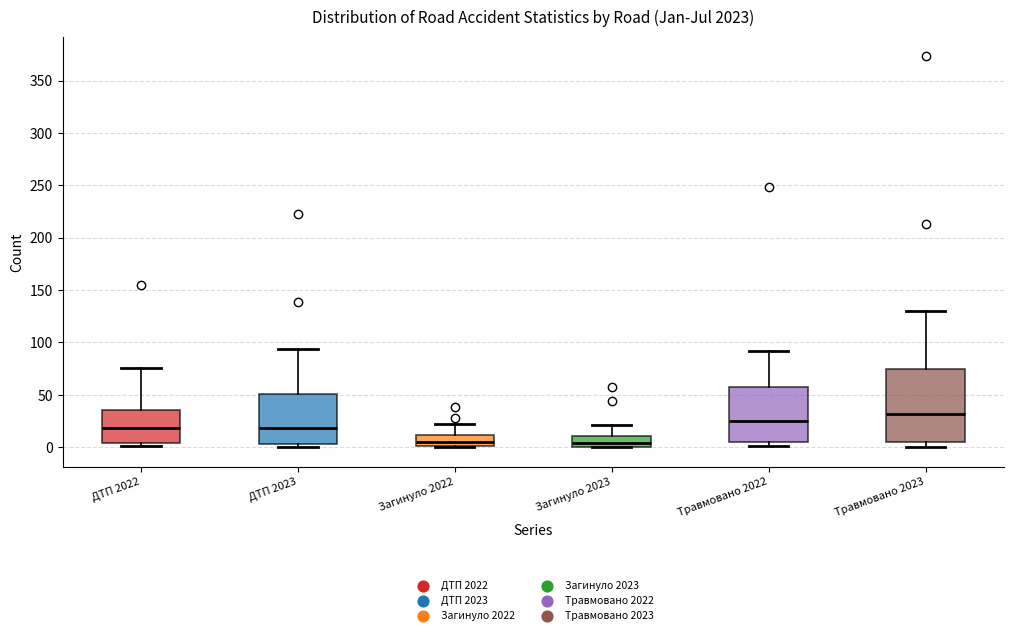

Comparing the boxes themselves (not the whiskers), which one is the tallest?

Травмовано 2023